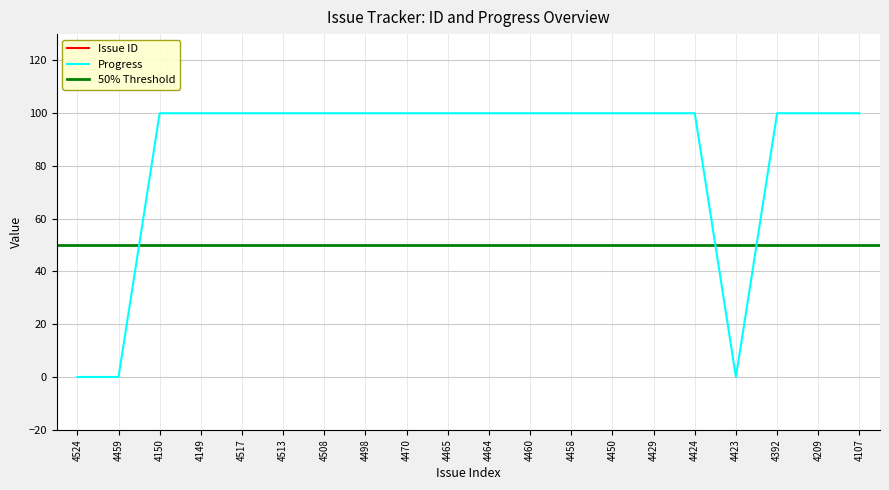

What is the label of the 7th point from the left?

4508